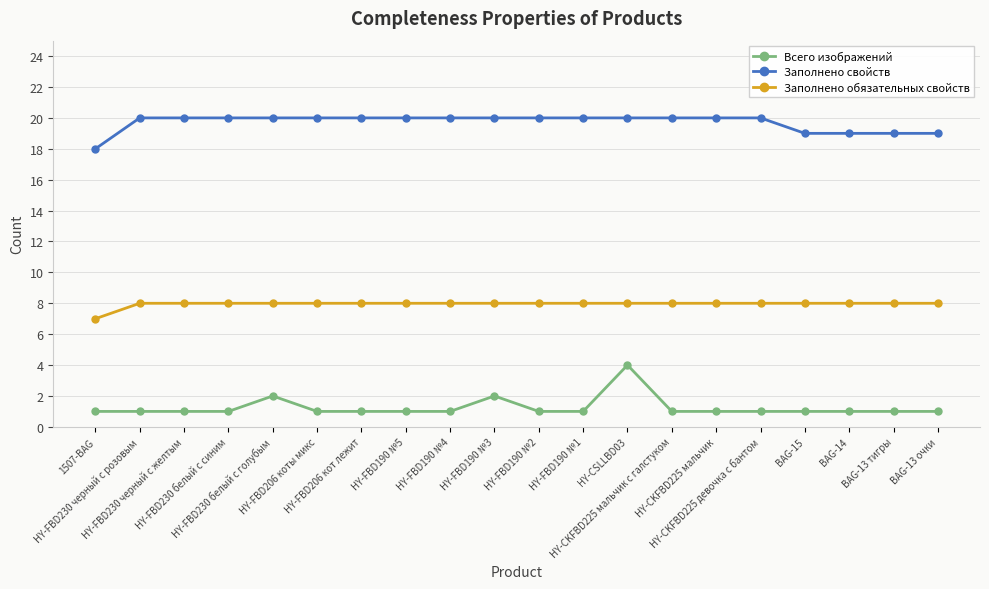

Between HY-FBD206 кот лежит and BAG-13 очки, which series saw the biggest shift?

Заполнено свойств